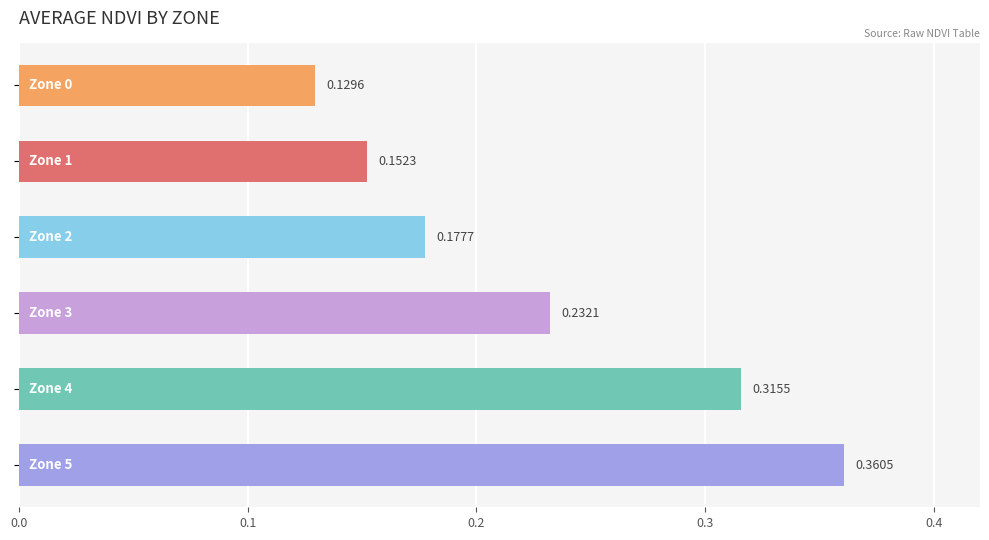

Are the bars horizontal?

Yes